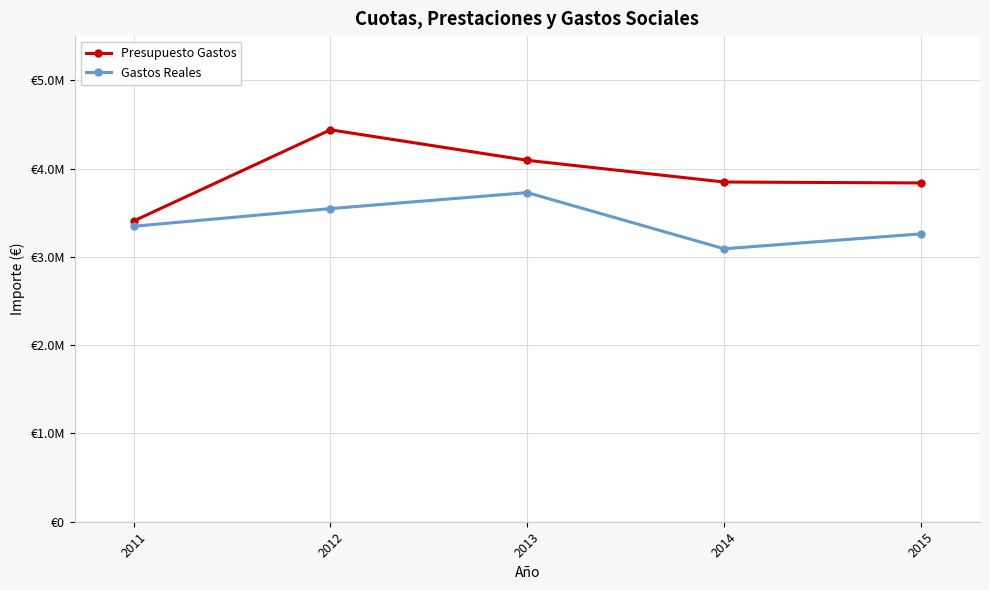

What are all the series names shown in the legend?

Presupuesto Gastos, Gastos Reales